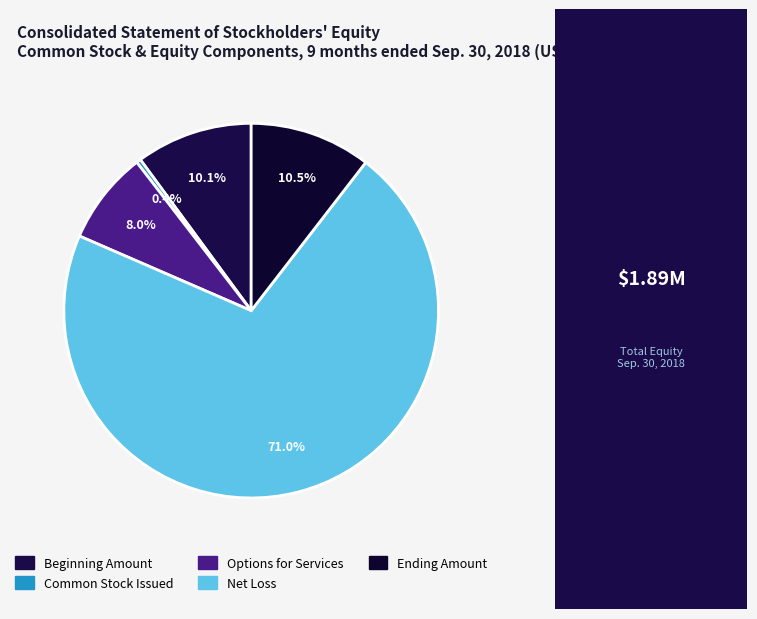

What is the majority slice?

Net Loss